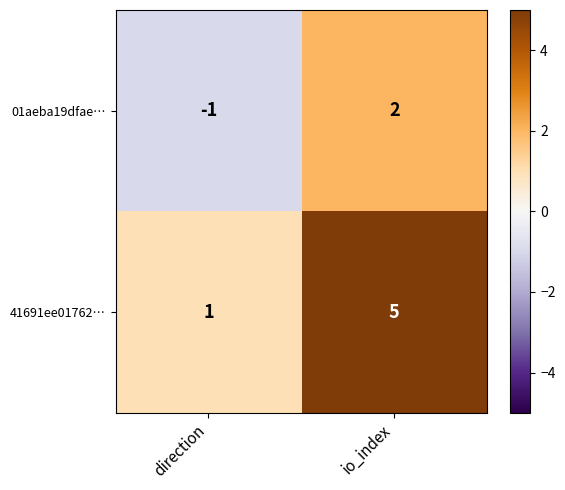

Is the value of 41691ee01762… at direction greater than the value of 01aeba19dfae… at direction?

Yes